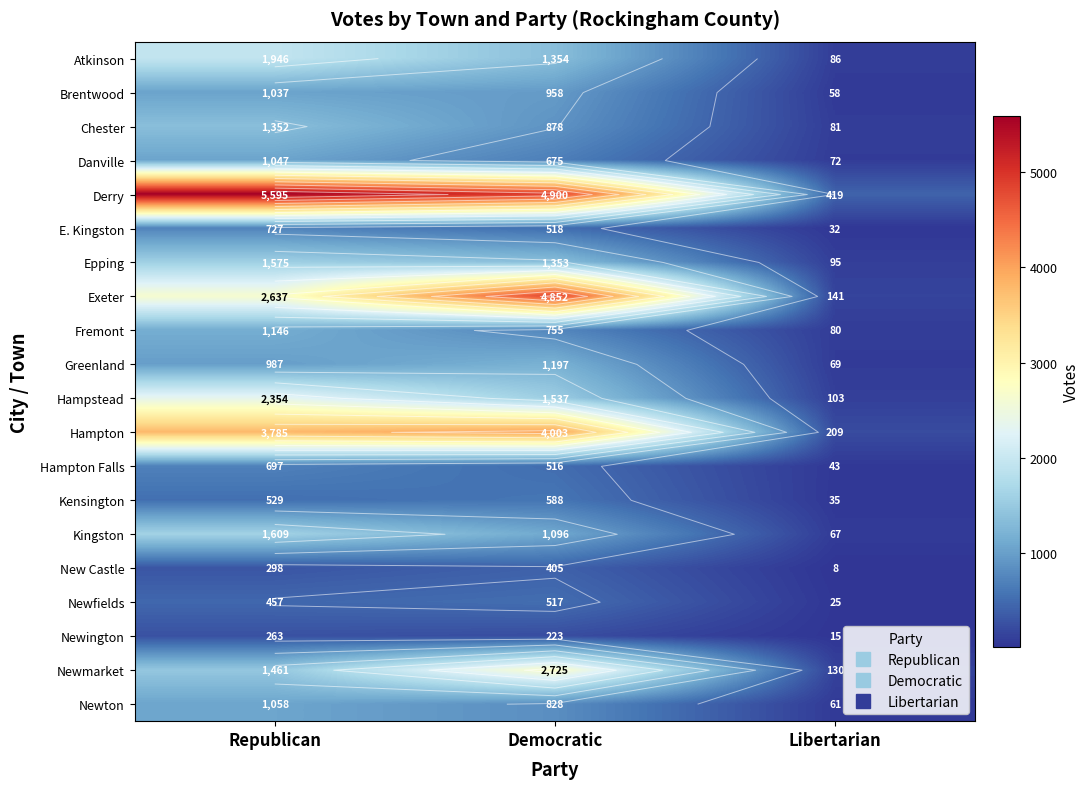

List the labels in order of Epping value, smallest first.

Libertarian, Democratic, Republican